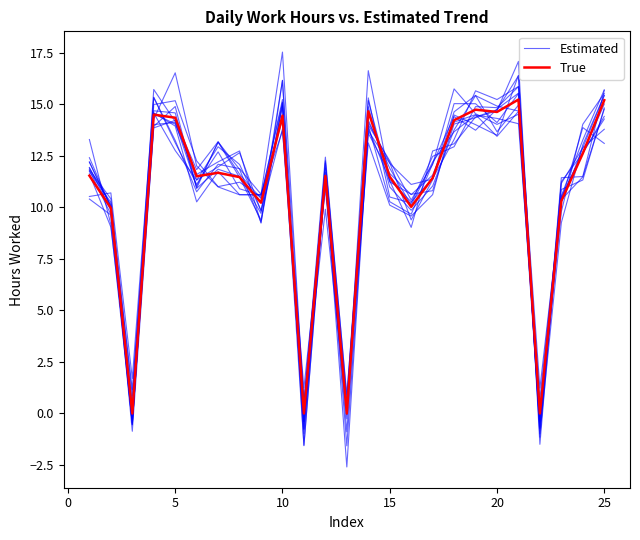

What is the average value of the True series?

10.6